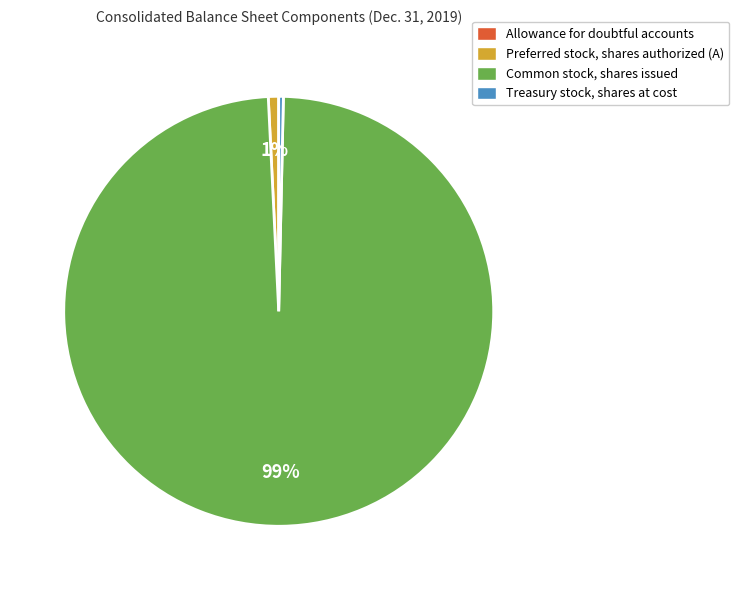

What is the majority slice?

Common stock, shares issued